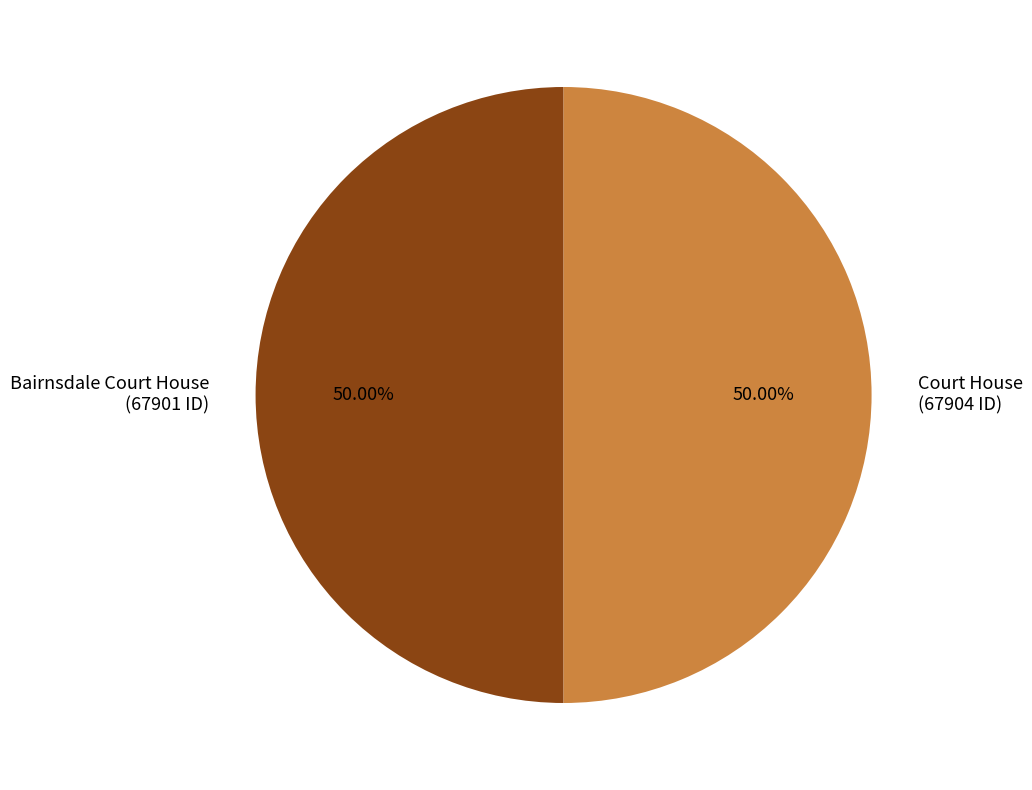

Approximately how many times larger is the value at Court House (67904 ID) compared to Bairnsdale Court House (67901 ID)?

1.0